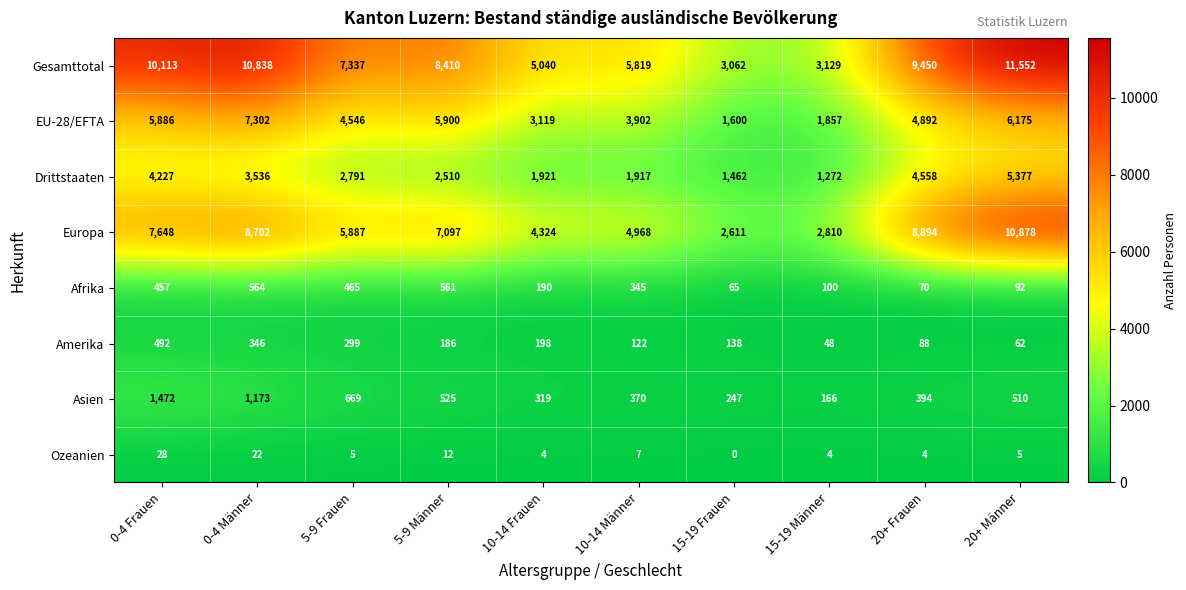

Which series has the largest range (max minus min)?

Gesamttotal